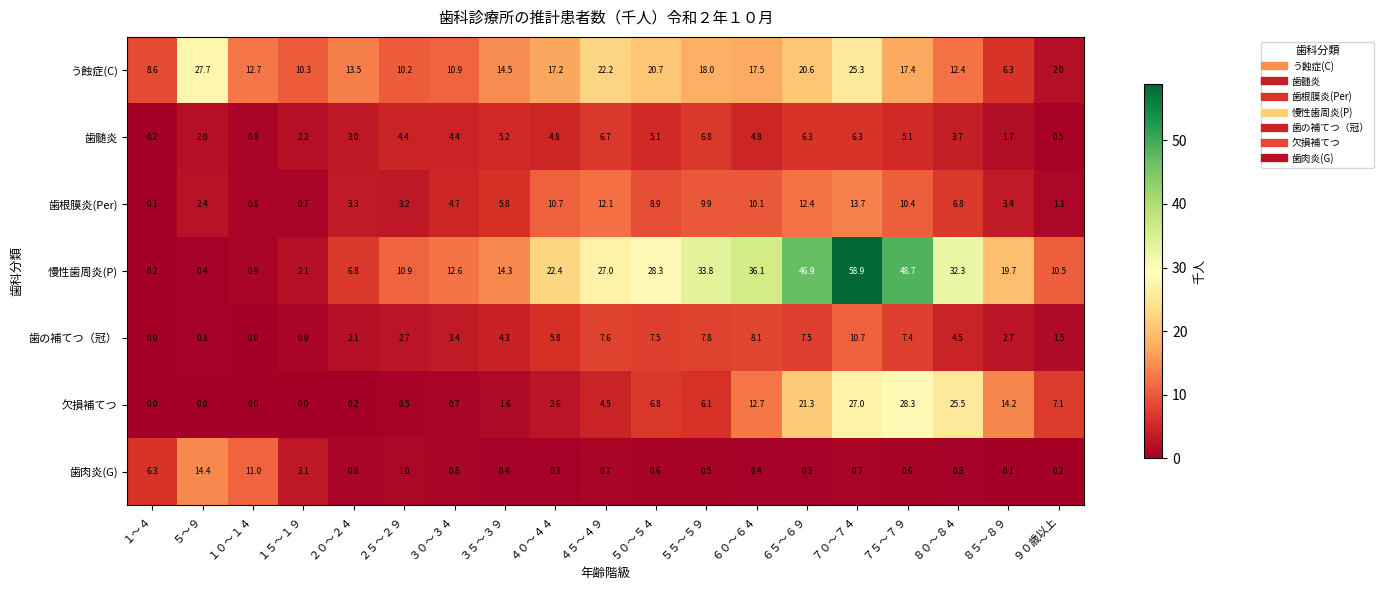

What is the difference between the highest and lowest values at １０～１４?

12.7